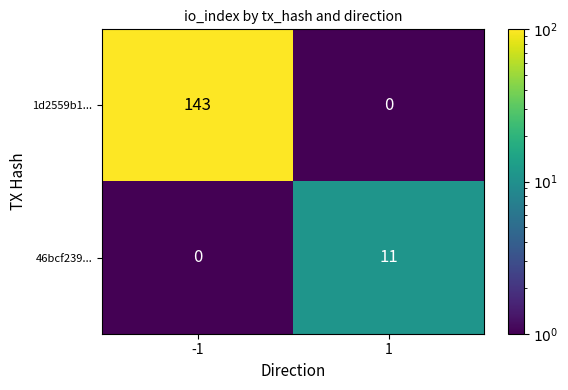

What is the greatest value displayed?

143